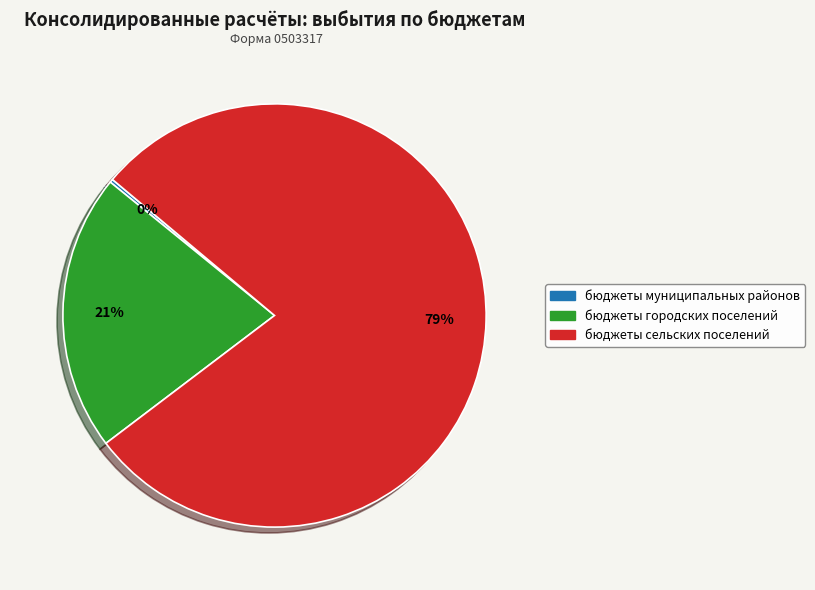

Which category has the biggest portion of the pie?

бюджеты сельских поселений